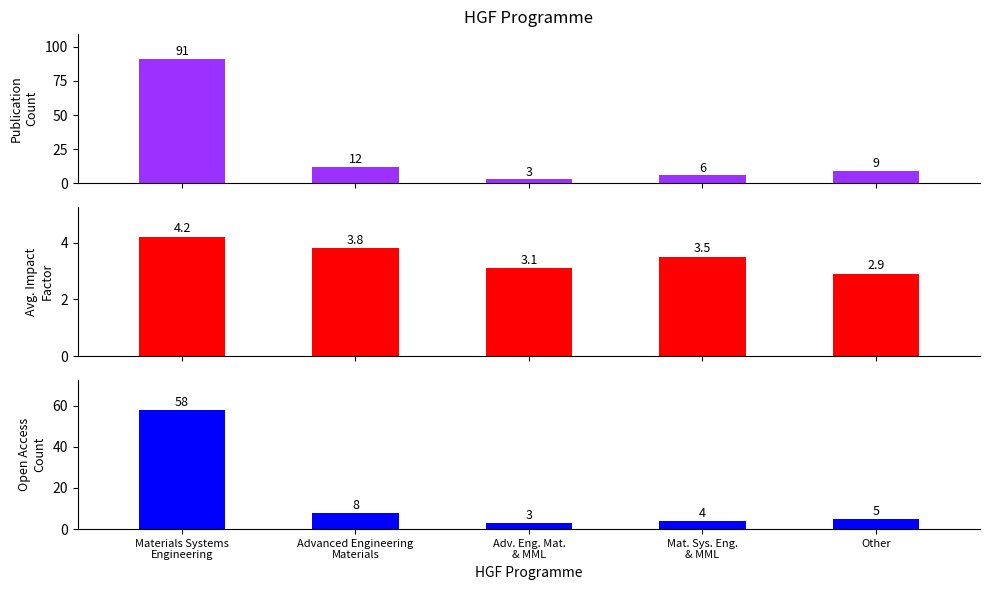

Which series has the largest total across all categories?

Publication Count